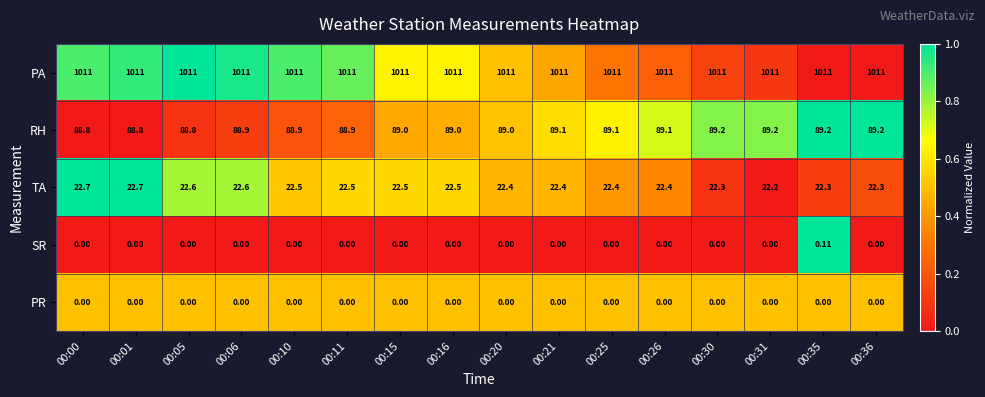

Which series has the largest range (max minus min)?

TA